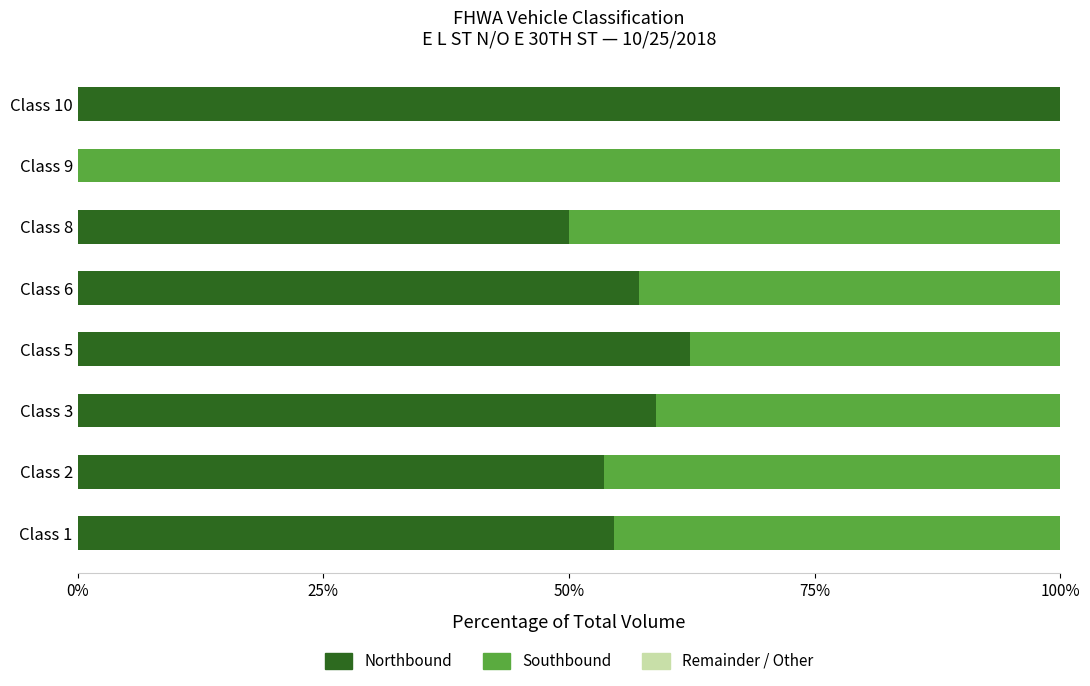

What is the total value across all series at Class 1?

100.0